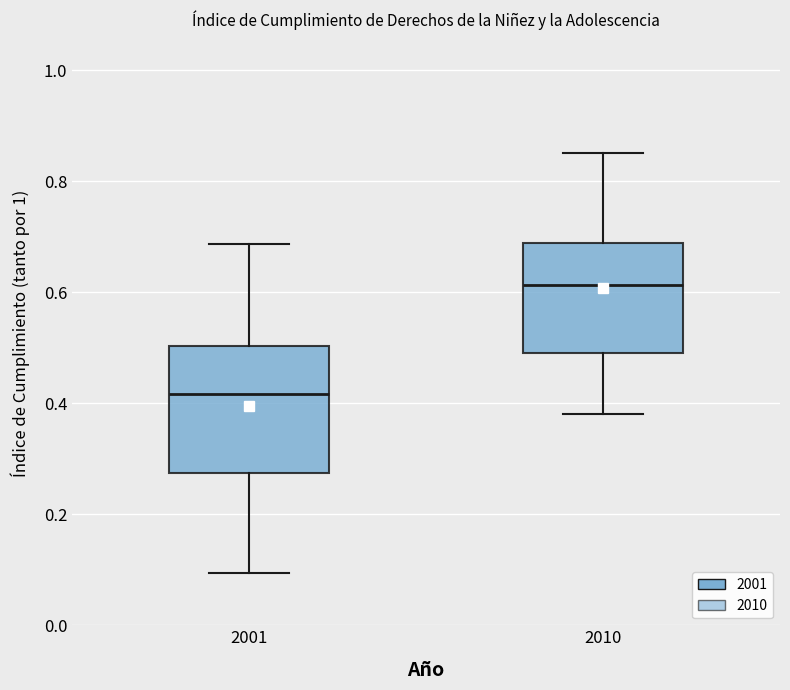

Reading left to right, read every box against the y-axis: the position of its median line, the range the box covers, and the ends of its whiskers. The values are not printed on the chart, so give them approximately, as read against the axis.

2001: median 0.42, box 0.28 to 0.50, whiskers 0.10 to 0.68
2010: median 0.62, box 0.50 to 0.68, whiskers 0.38 to 0.86